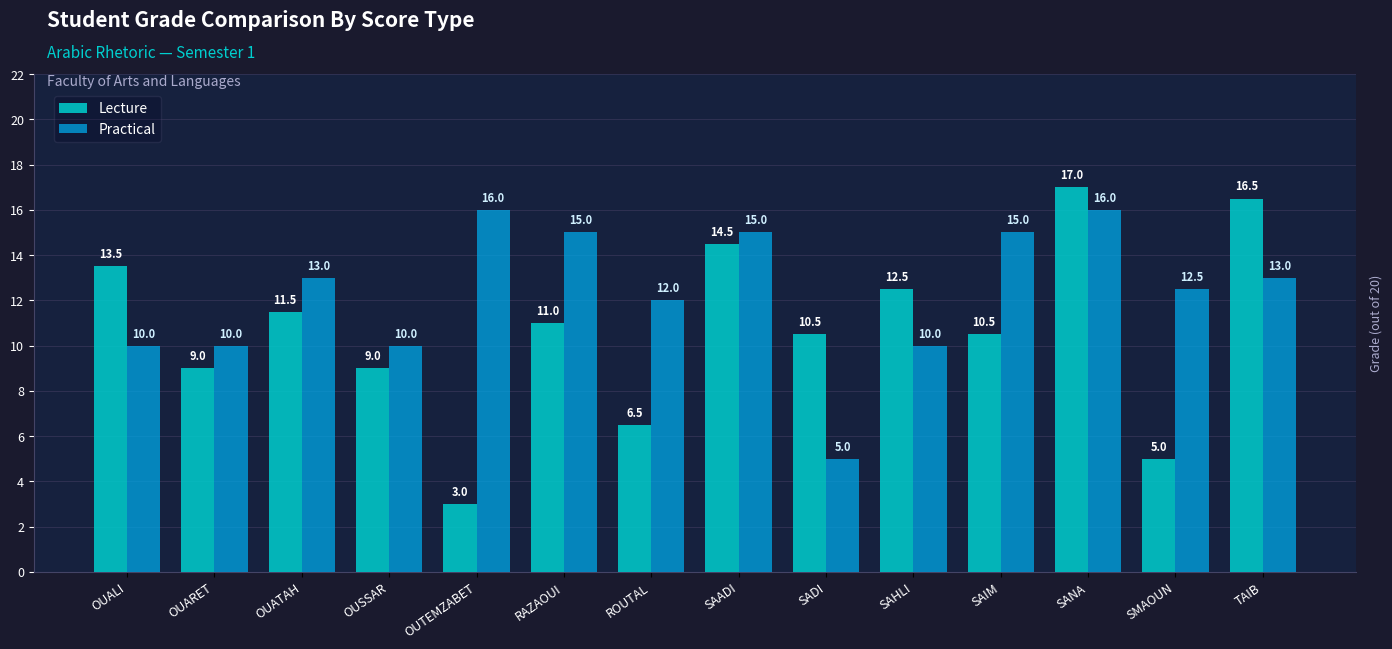

Which series has the largest range (max minus min)?

Lecture